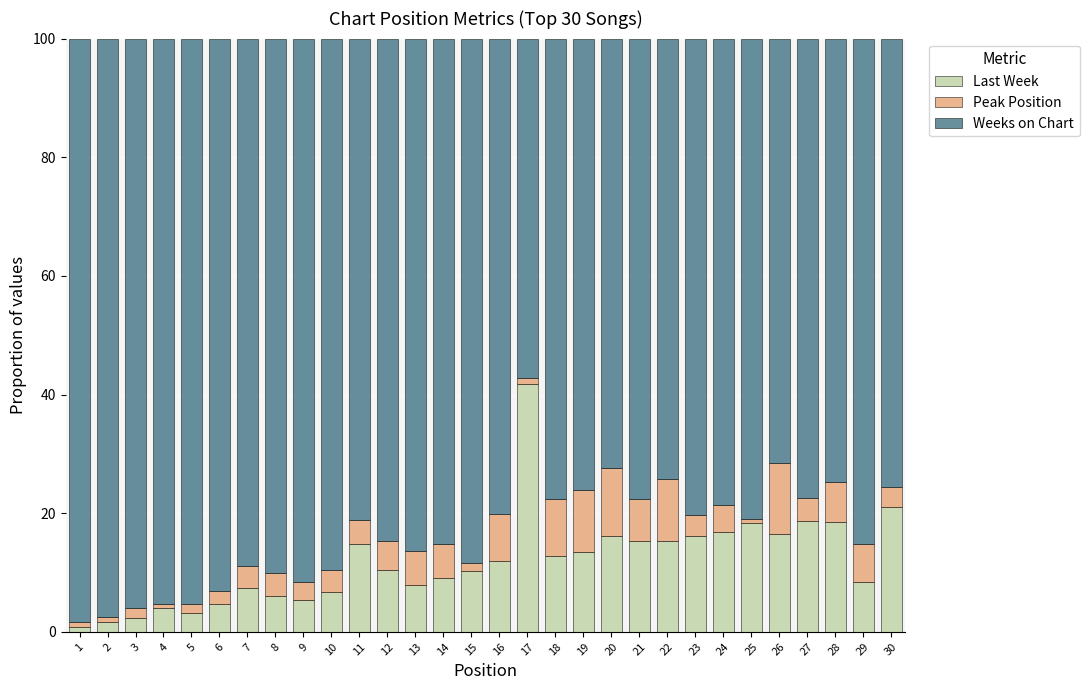

The Last Week series shows 5.3 at 9. True or false?

True